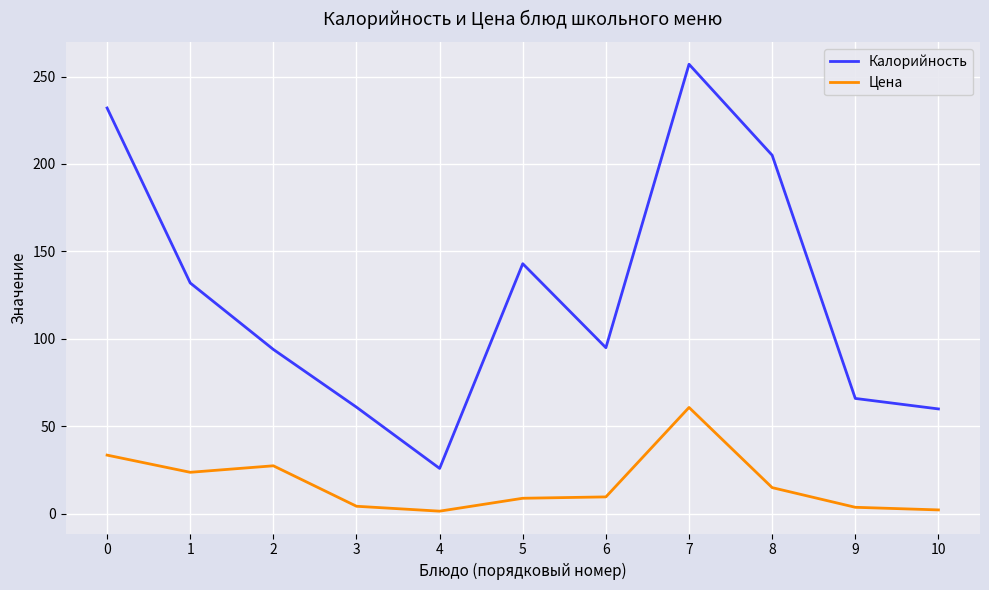

Rank the series by their maximum value, from lowest to highest.

Цена, Калорийность